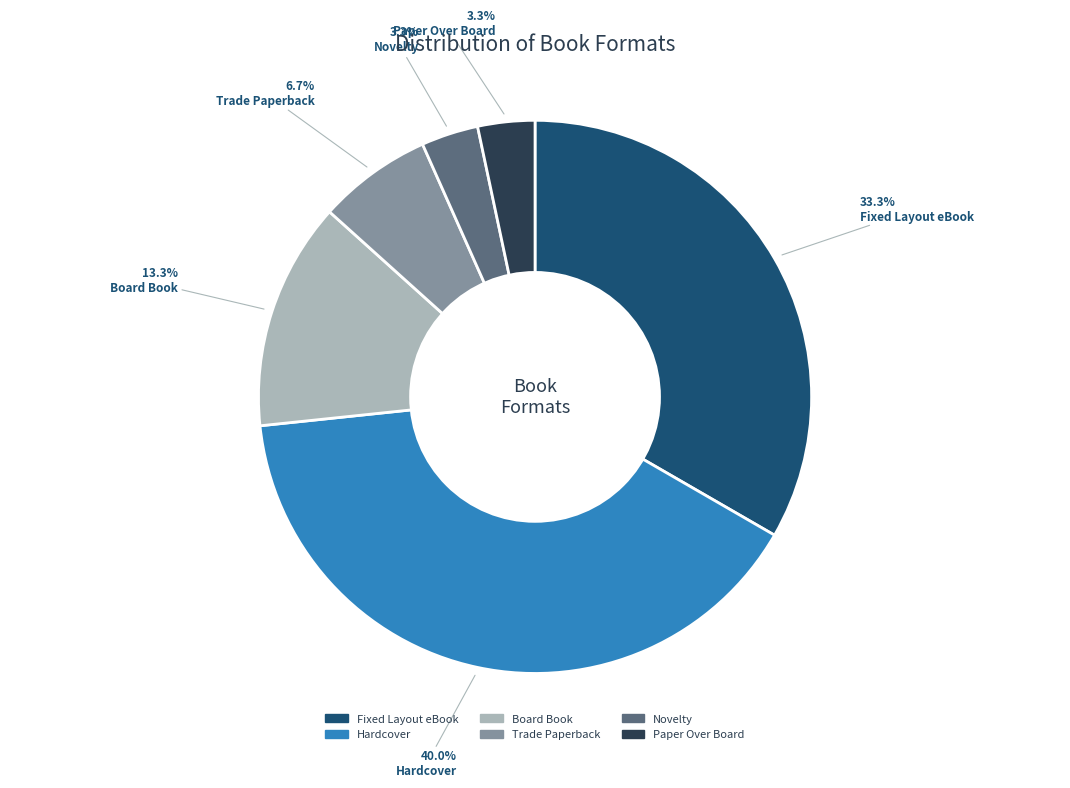

What is the ratio of the value at Board Book to the value at Fixed Layout eBook?

0.4